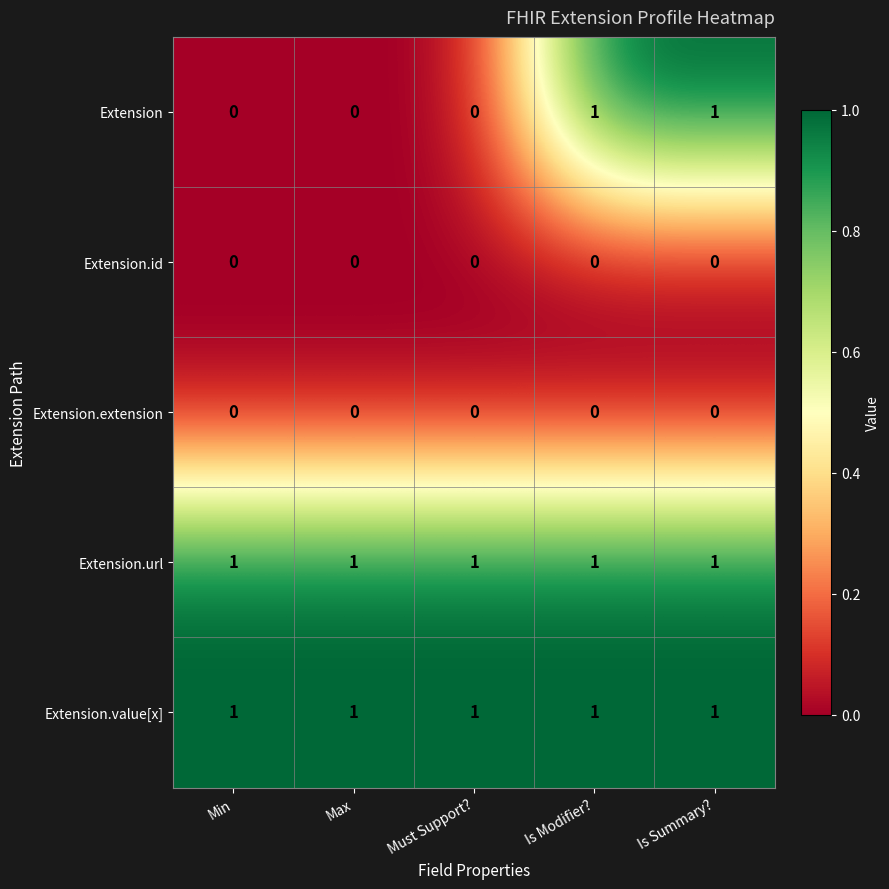

The value of Extension.extension at Max is 0. True or false?

True